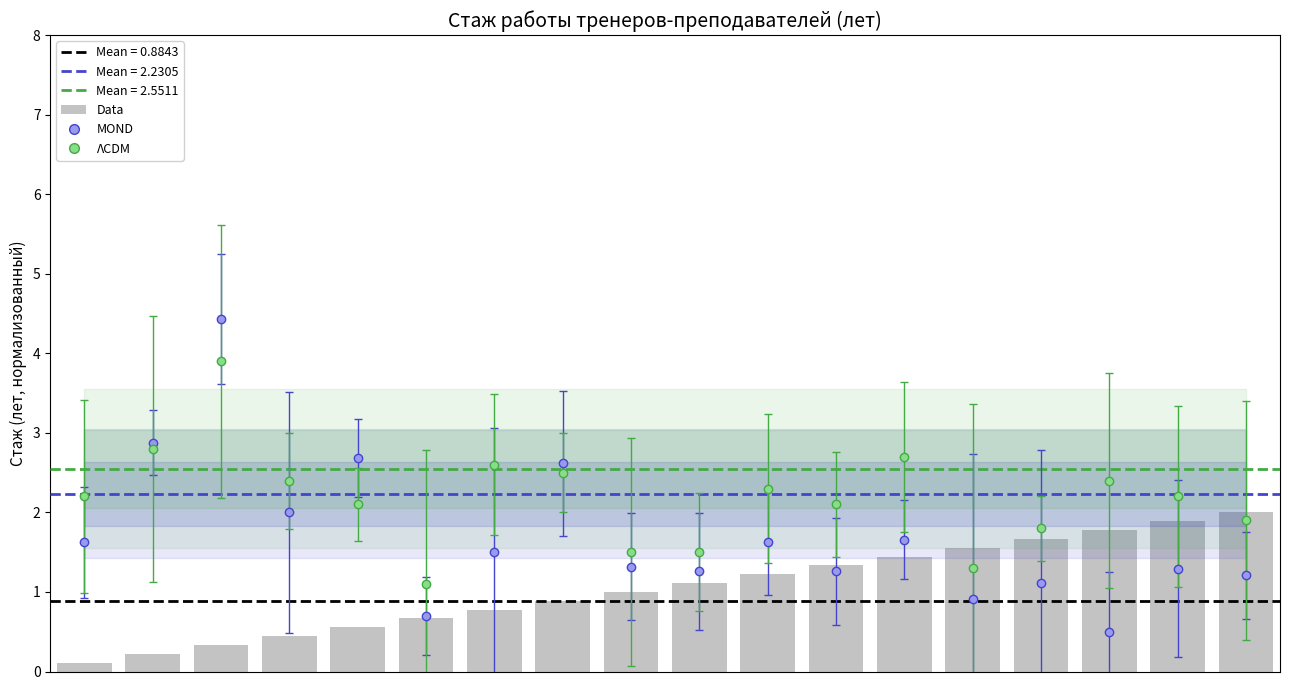

List the labels in order of value, largest first.

17, 16, 15, 14, 13, 12, 11, 10, 9, 8, 7, 6, 5, 4, 3, 2, 1, 0